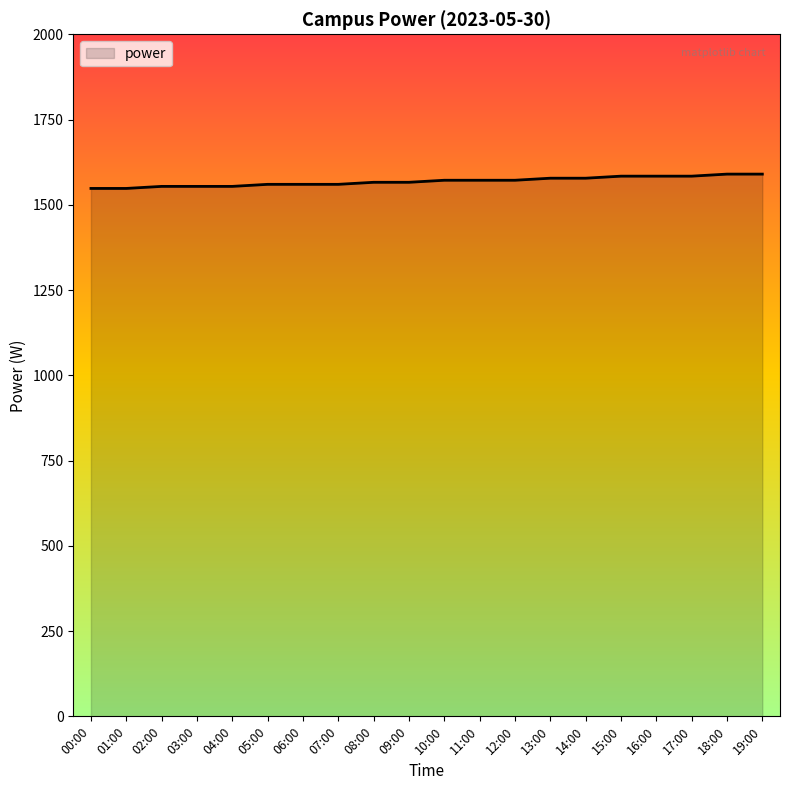

The value at 17:00 is 826. True or false?

False